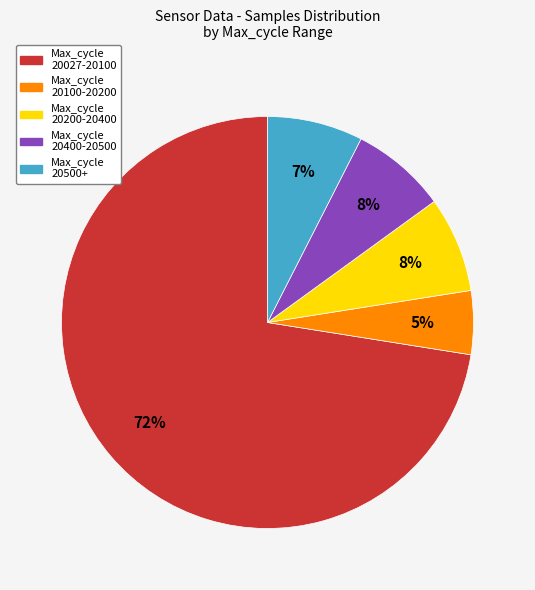

Is there a majority slice in this chart?

Yes